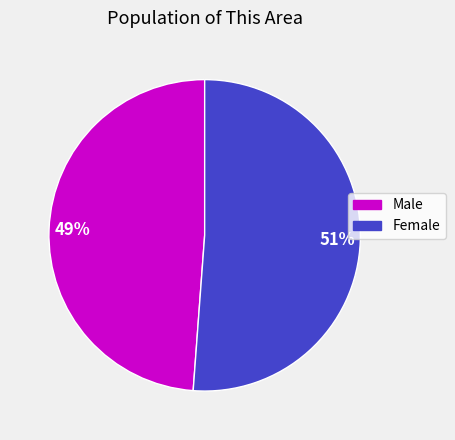

Rank the categories by value from lowest to highest.

Male, Female